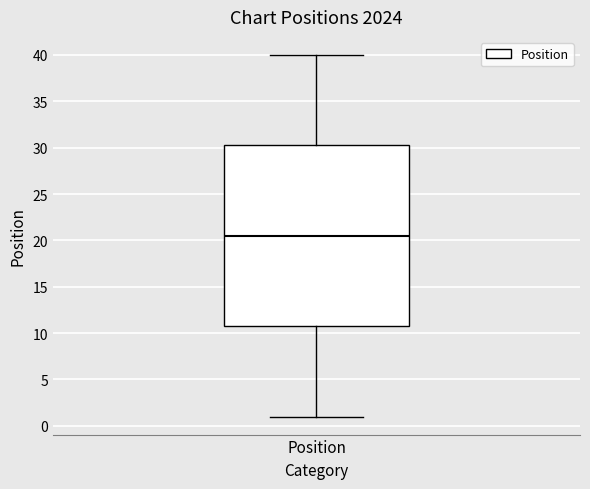

Where does the upper whisker of the box for Position end on the y-axis? The values are not printed on the chart, so give them approximately, as read against the axis.

40.0